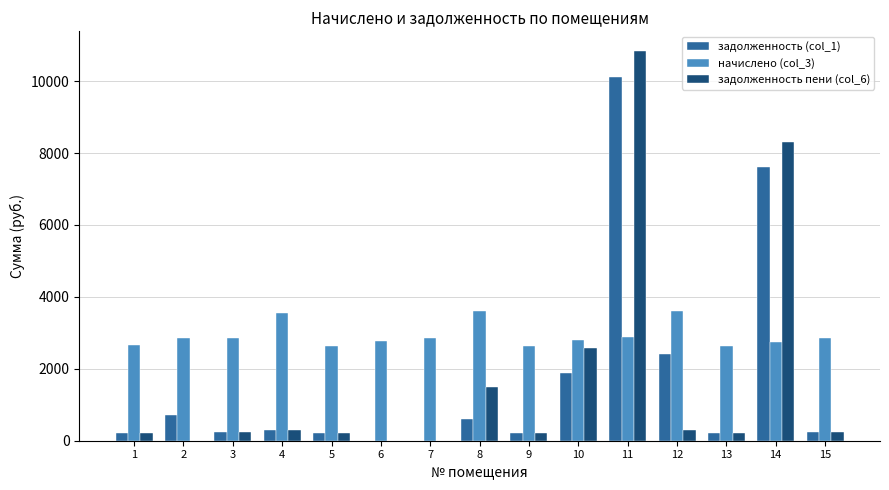

Read the задолженность (col_1) value at 4.

295.7